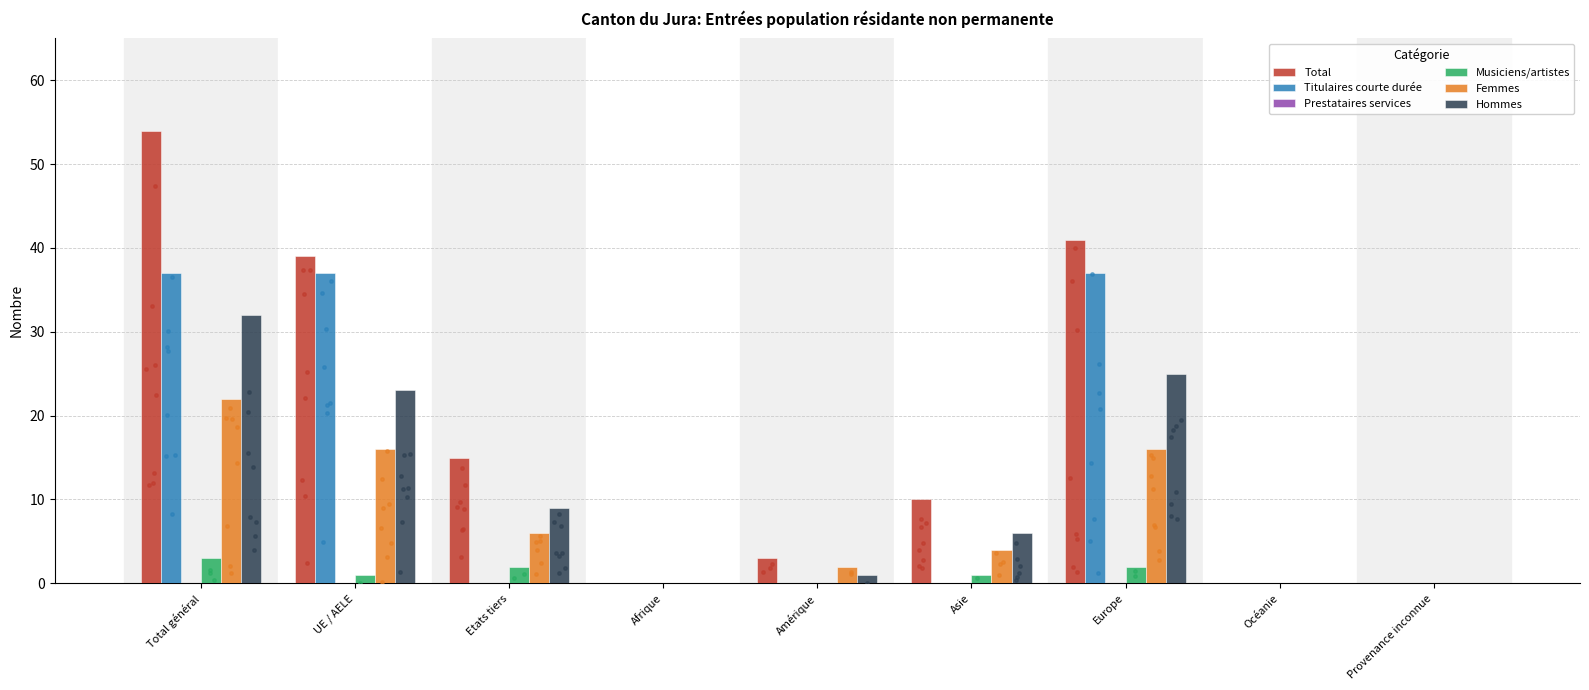

Which series reaches the maximum Y coordinate?

Total